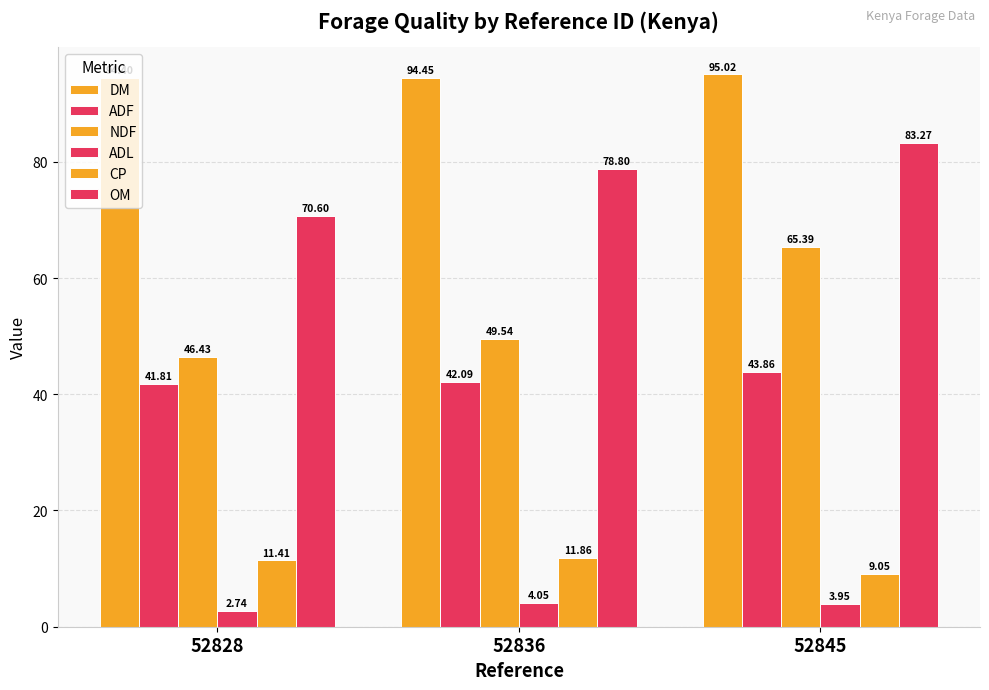

What is the sum of all ADF values?

127.8